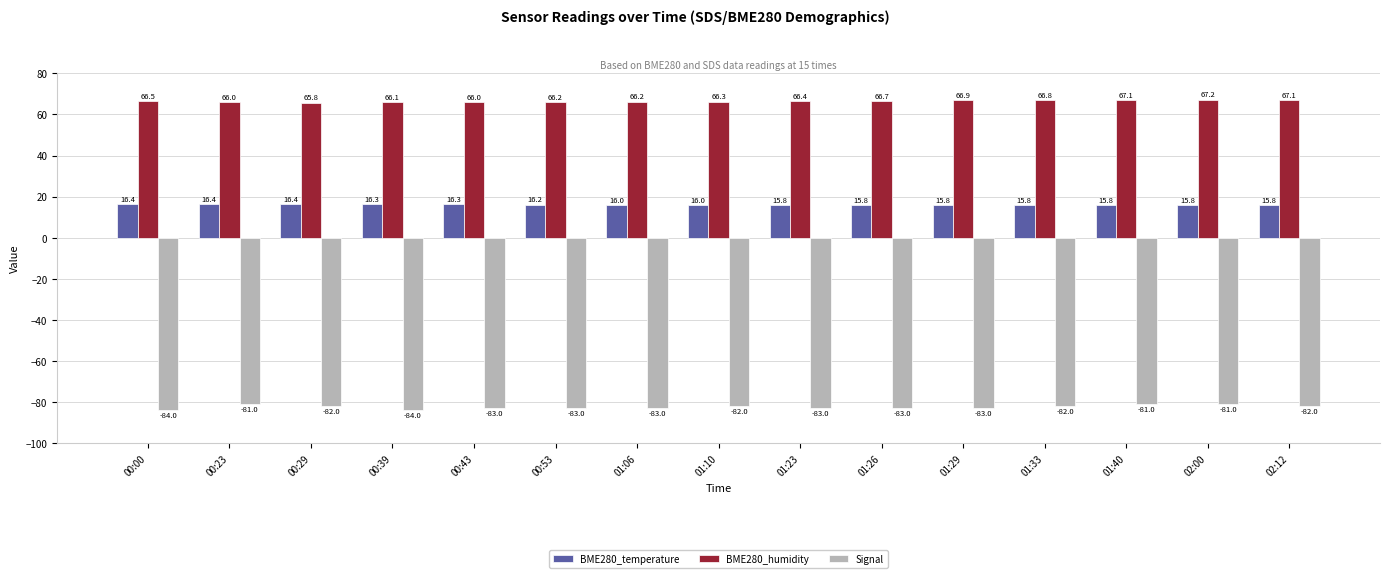

Which series changed the most between 00:39 and 01:06?

Signal